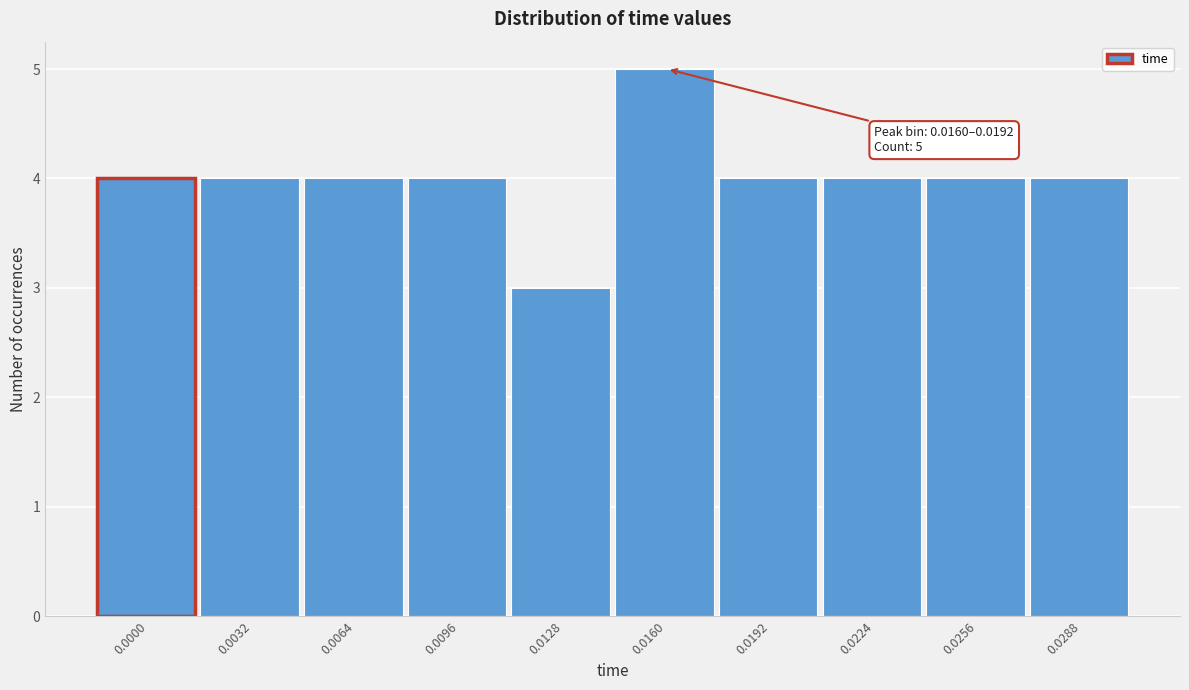

Reading right to left, extract all data points from this chart.

4	4	4	4	5	3	4	4	4	4